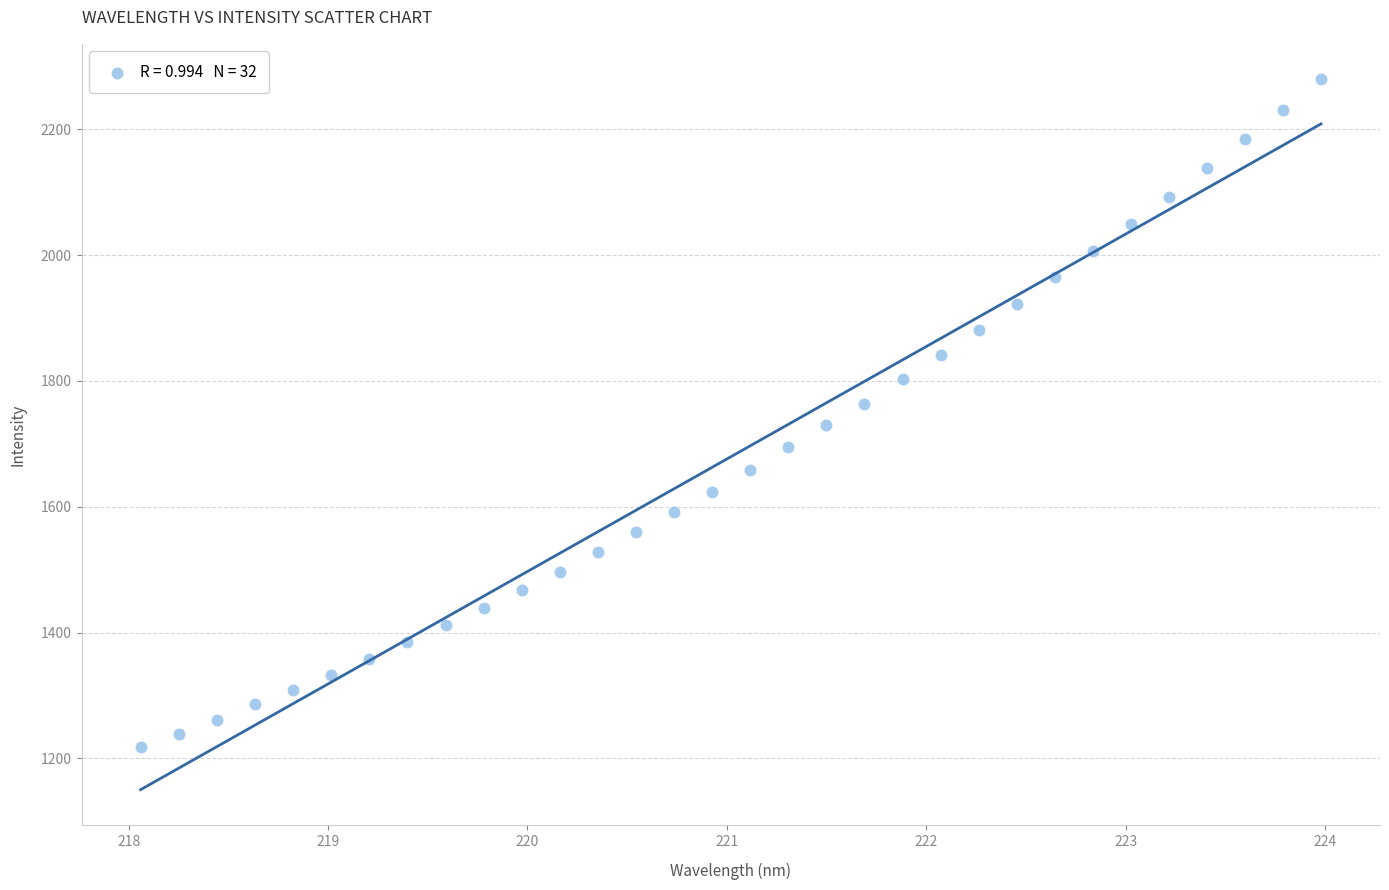

What is the range of Y values (max minus min)?

1060.7